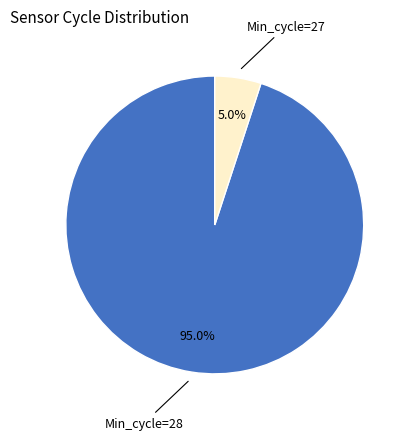

Is there any slice that represents more than half of the pie?

Yes